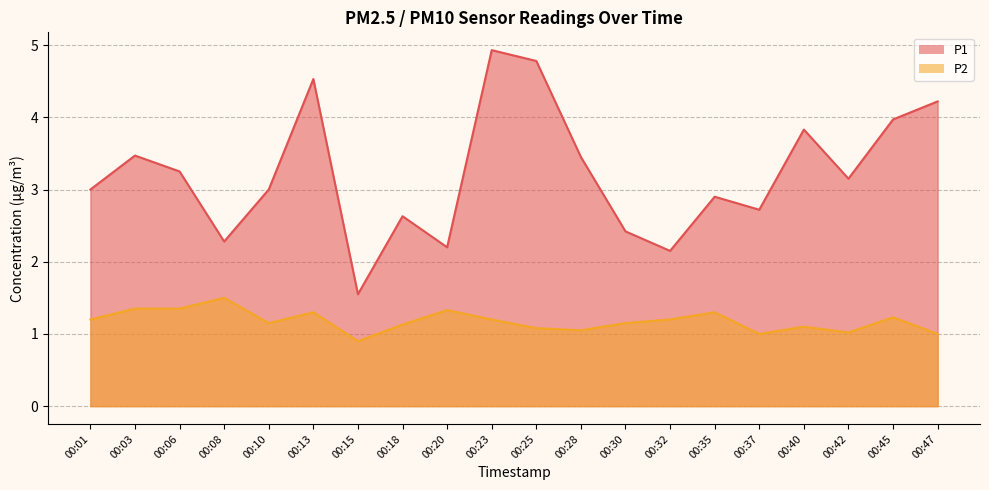

Reading left to right, extract all data points from this chart.

P1: 00:01=3.0	00:03=3.5	00:06=3.2	00:08=2.3	00:10=3.0	00:13=4.5	00:15=1.6	00:18=2.6	00:20=2.2	00:23=4.9	00:25=4.8	00:28=3.5	00:30=2.4	00:32=2.1	00:35=2.9	00:37=2.7	00:40=3.8	00:42=3.1	00:45=4.0	00:47=4.2
P2: 00:01=1.2	00:03=1.4	00:06=1.4	00:08=1.5	00:10=1.1	00:13=1.3	00:15=0.9	00:18=1.1	00:20=1.3	00:23=1.2	00:25=1.1	00:28=1.1	00:30=1.1	00:32=1.2	00:35=1.3	00:37=1.0	00:40=1.1	00:42=1.0	00:45=1.2	00:47=1.0